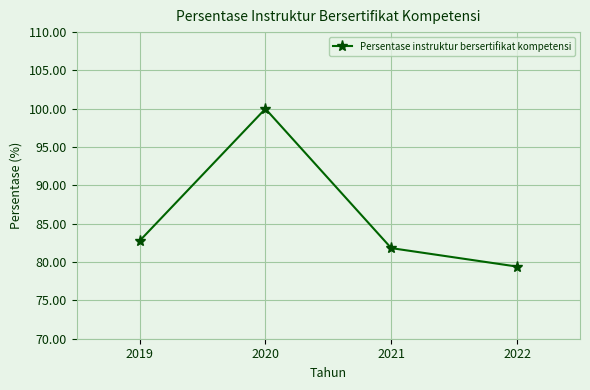

What is the smallest value displayed?

79.4